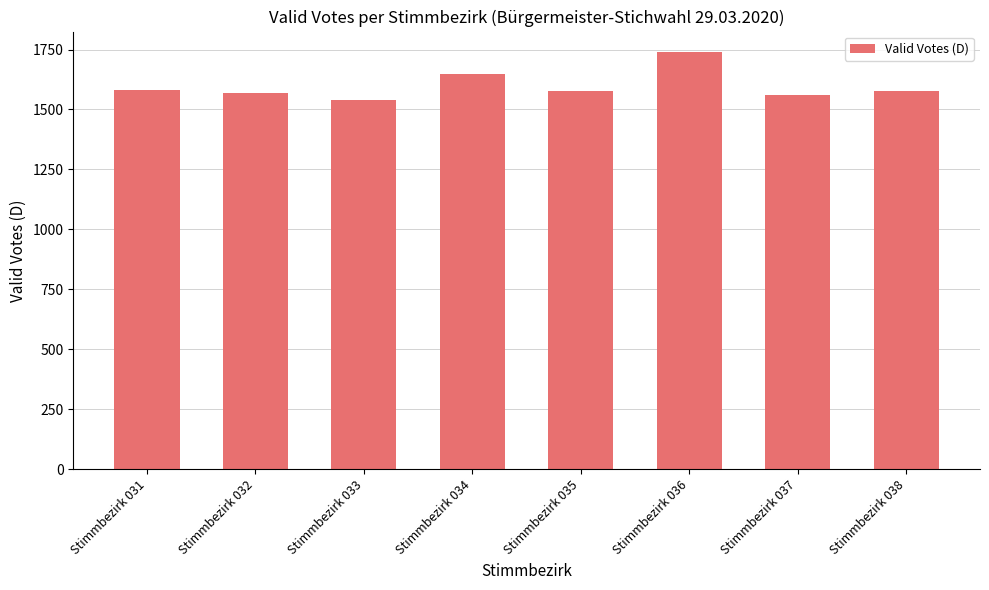

How many values are below 1579?

4